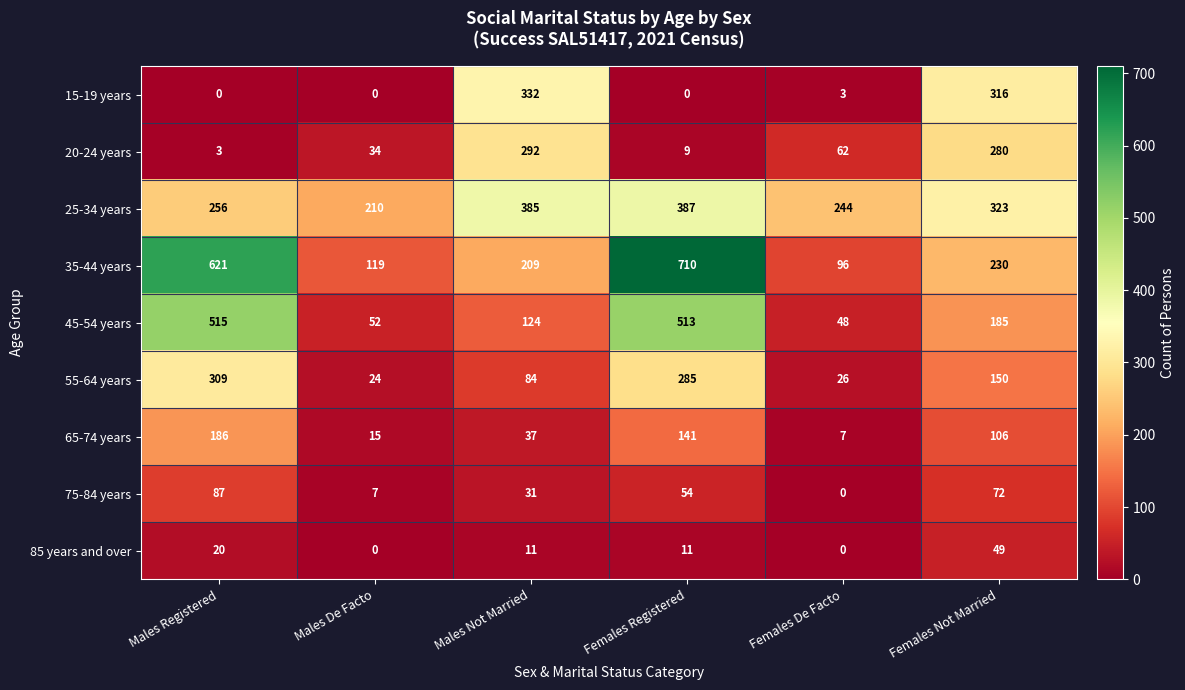

The 45-54 years series shows 515 at Males Registered. True or false?

True